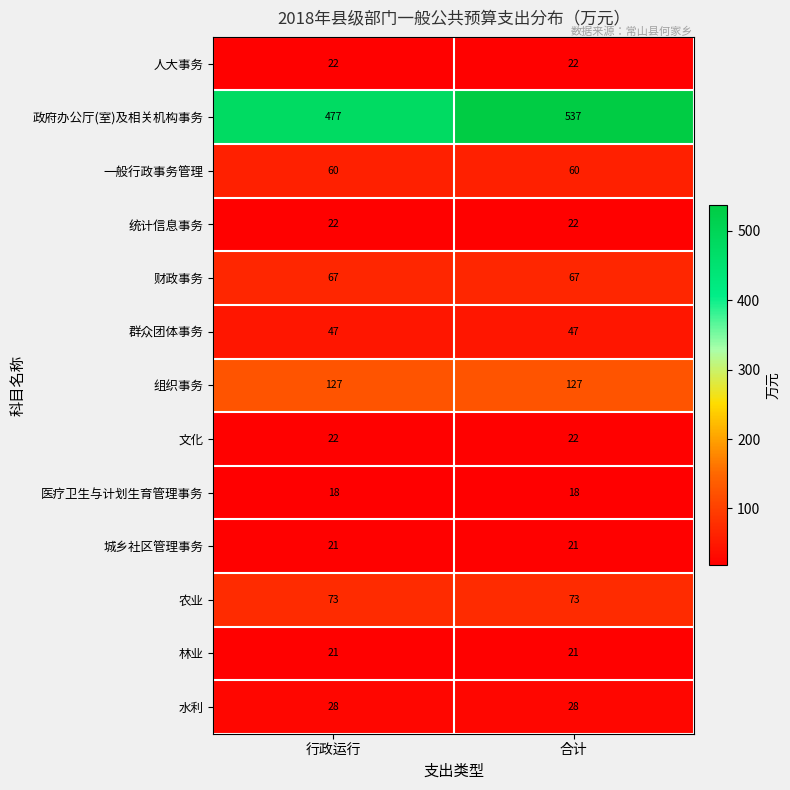

The value of 医疗卫生与计划生育管理事务 at 合计 is 6. True or false?

False